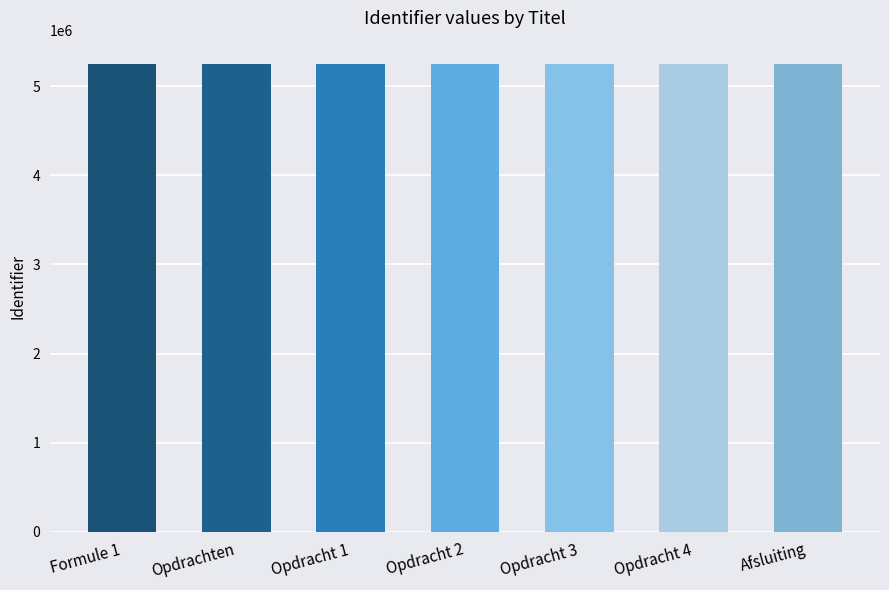

What is the change in value from Opdrachten to Opdracht 3?

+8